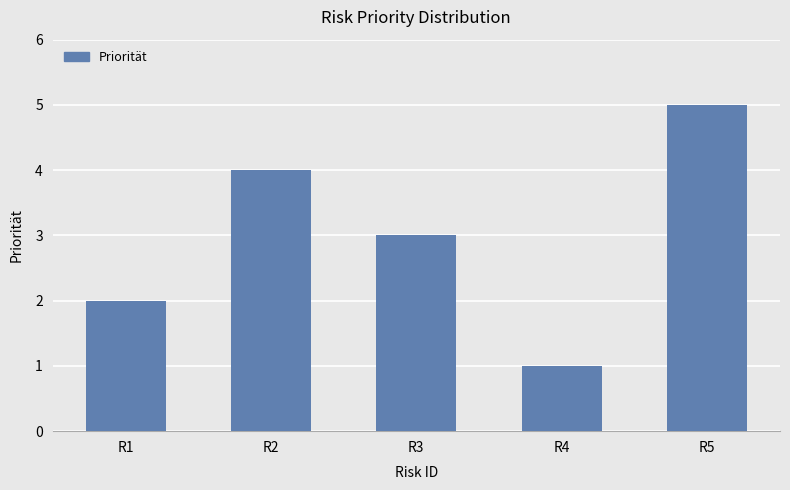

What is the minimum value shown in the chart?

1